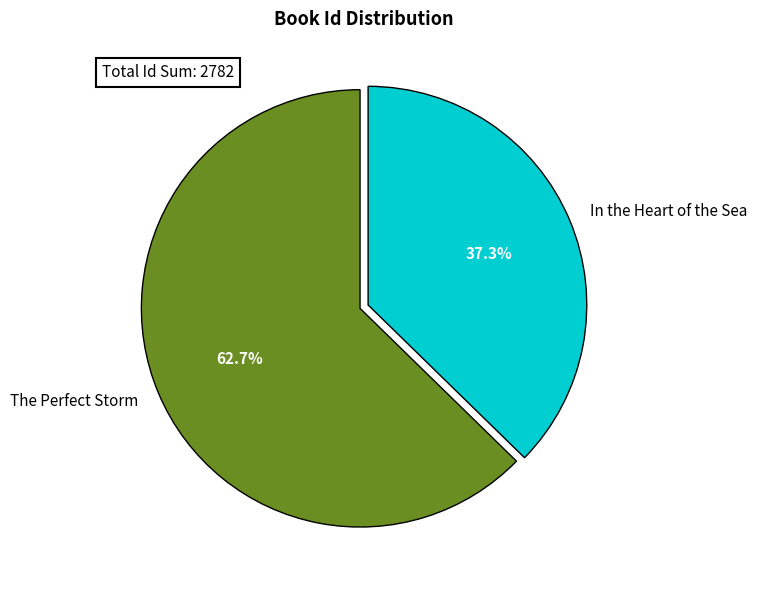

To the nearest percent, what is the difference between the In the Heart of the Sea and The Perfect Storm slice percentages?

25%